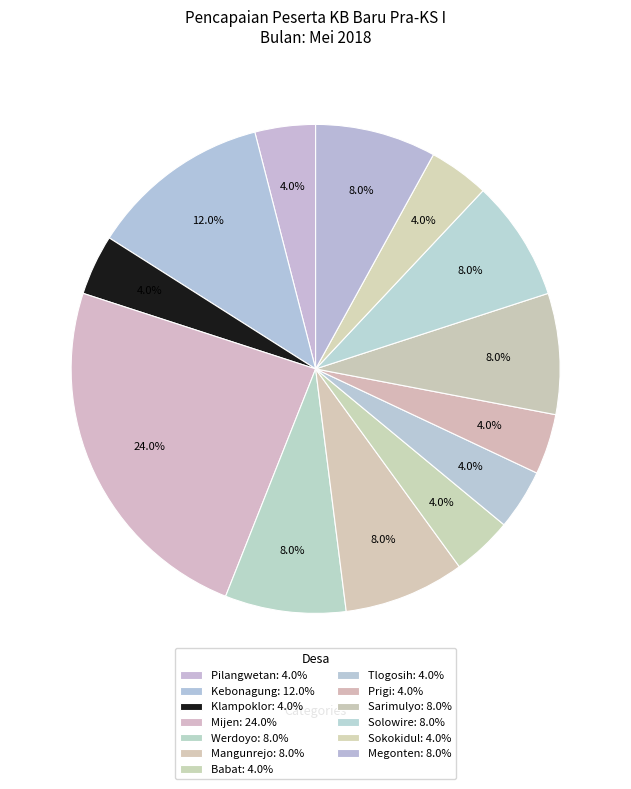

To the nearest percent, what is the average slice percentage?

8%